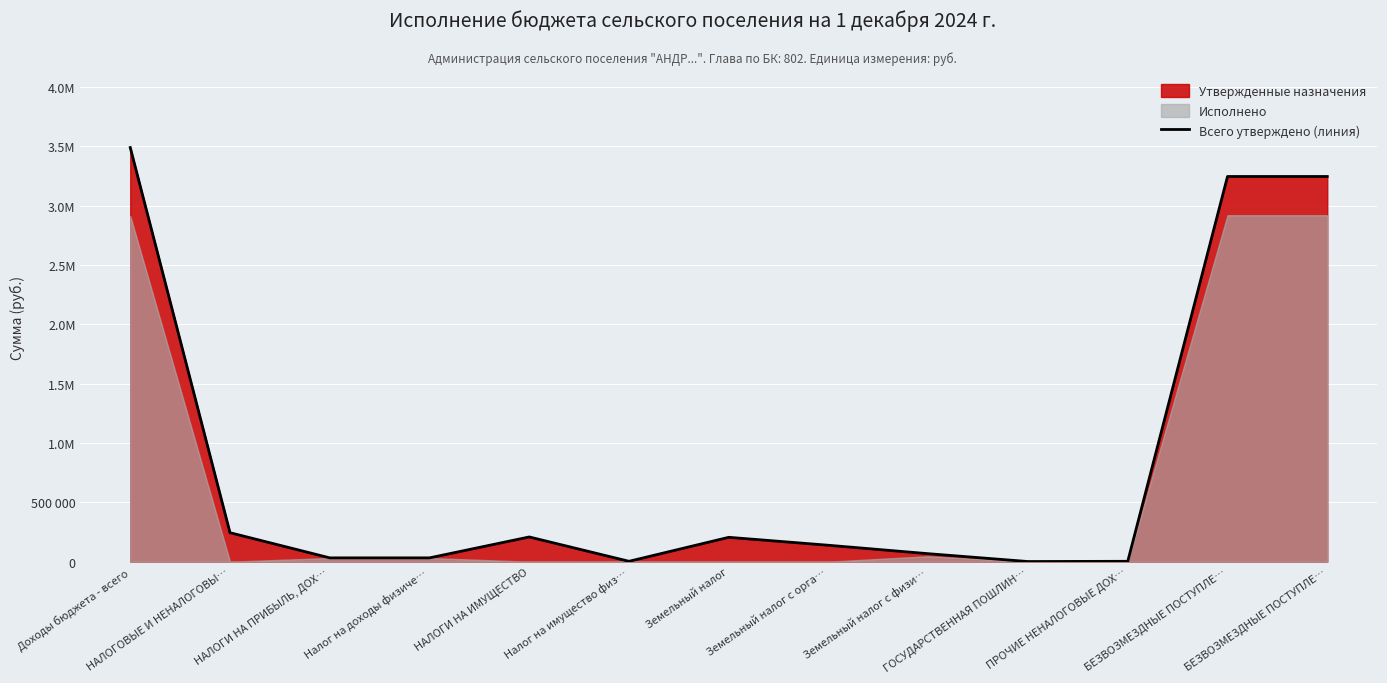

Rank the categories by value from lowest to highest.

ГОСУДАРСТВЕННАЯ ПОШЛИН…, Налог на имущество физ…, ПРОЧИЕ НЕНАЛОГОВЫЕ ДОХ…, НАЛОГИ НА ПРИБЫЛЬ, ДОХ…, Налог на доходы физиче…, Земельный налог с физи…, Земельный налог с орга…, Земельный налог, НАЛОГИ НА ИМУЩЕСТВО, НАЛОГОВЫЕ И НЕНАЛОГОВЫ…, БЕЗВОЗМЕЗДНЫЕ ПОСТУПЛЕ…, БЕЗВОЗМЕЗДНЫЕ ПОСТУПЛЕ…, Доходы бюджета - всего